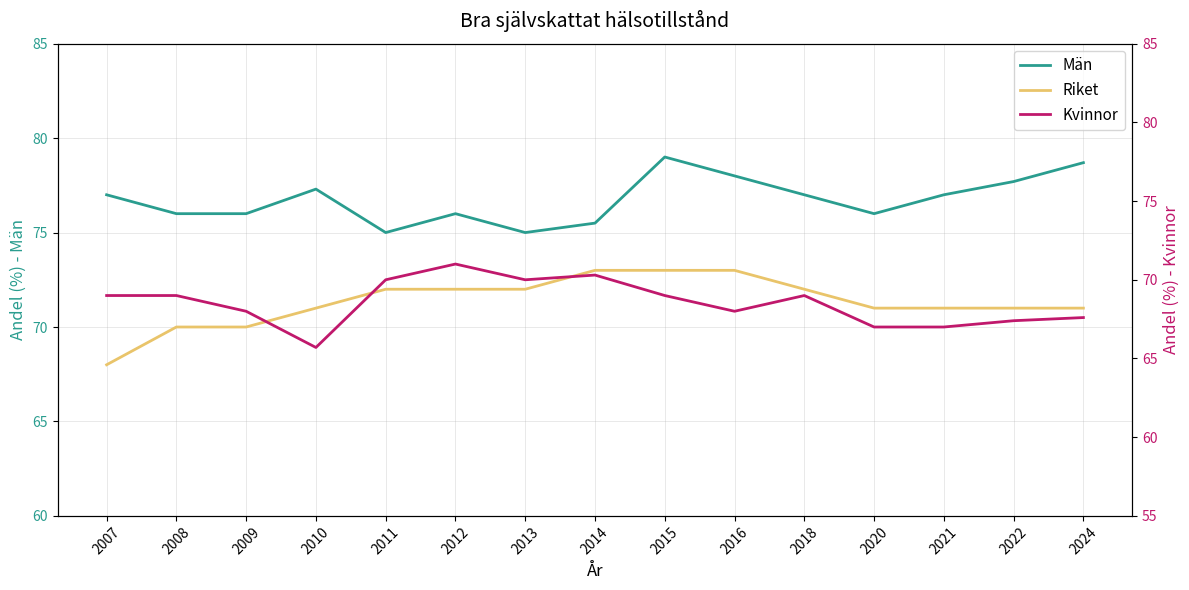

At how many categories does at least one series exceed 77?

5